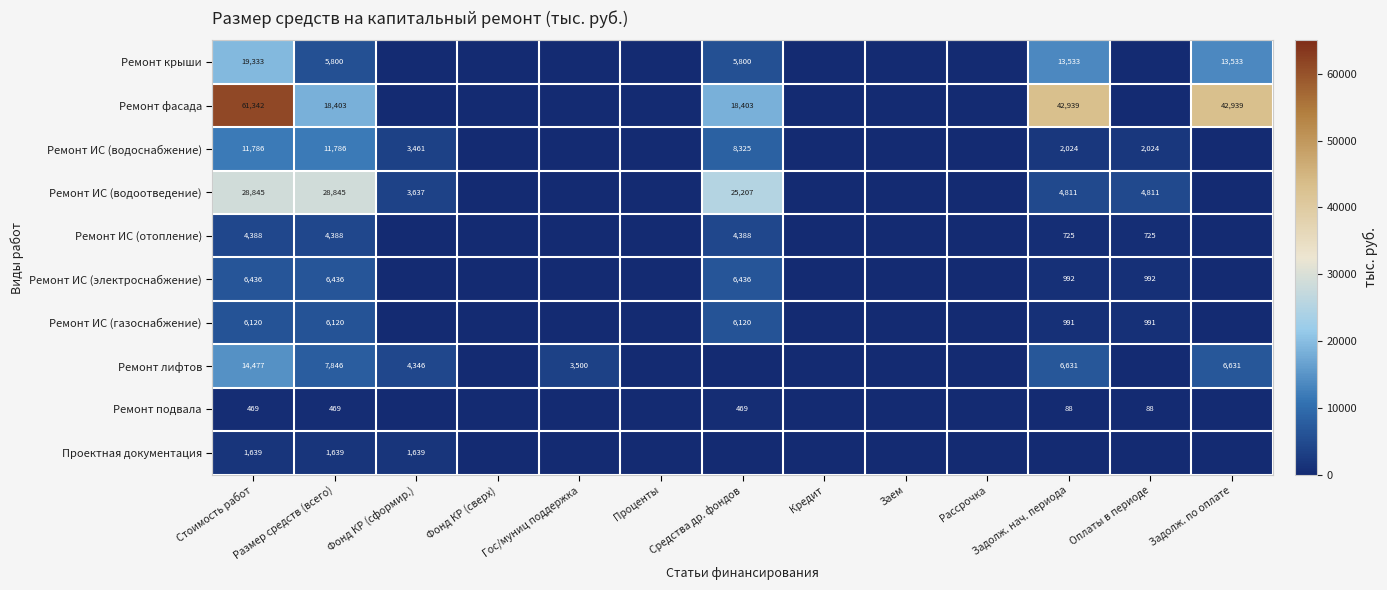

What is the difference between the highest and lowest values at Размер средств (всего)?

28376